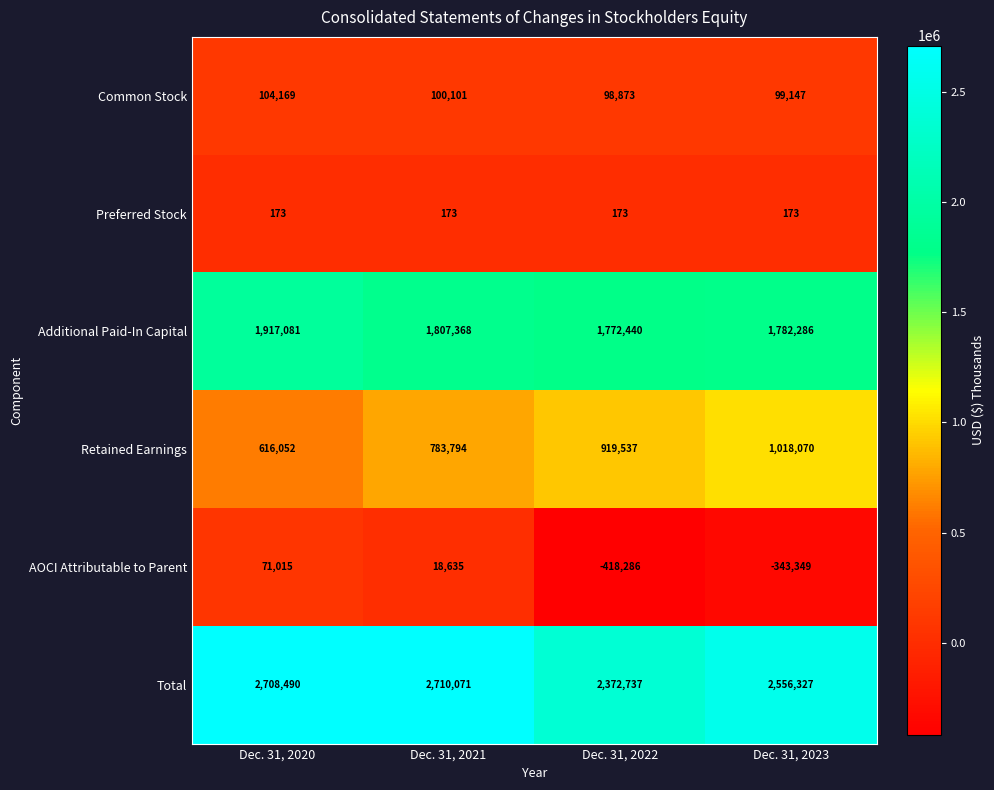

At which category is the sum across all series the highest?

Dec. 31, 2021